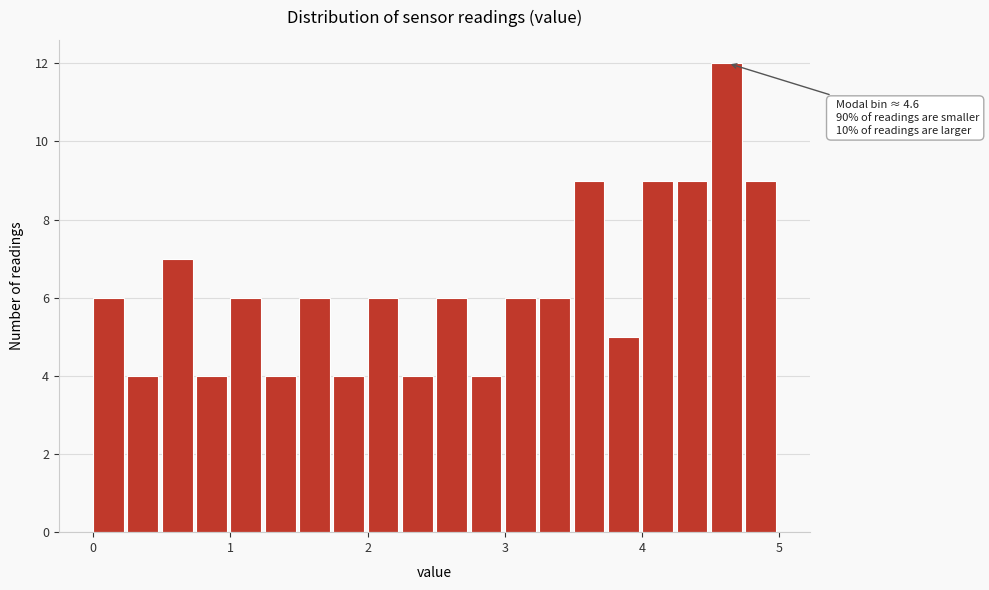

Read against the x-axis, roughly where is the centre of the tallest bar?

4.6